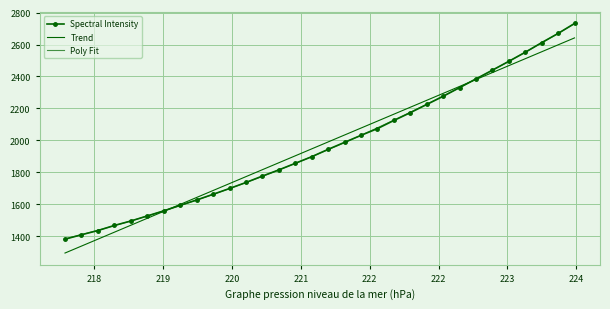

Reading left to right, transcribe all the data shown in this chart.

Spectral Intensity: 1382.8	1410.6	1436.8	1468.8	1496.5	1528.2	1560.0	1594.7	1627.9	1663.5	1699.8	1737.3	1777.6	1816.1	1857.2	1898.4	1944.7	1988.5	2032.1	2074.1	2125.1	2173.8	2225.0	2276.2	2330.5	2385.2	2439.8	2495.0	2551.5	2611.7	2669.2	2731.6
Trend: 1296.3	1339.8	1383.2	1426.6	1470.1	1513.5	1556.9	1600.3	1643.7	1687.1	1730.6	1774.0	1817.4	1860.8	1904.2	1947.5	1990.9	2034.3	2077.7	2121.0	2164.4	2207.8	2251.2	2294.5	2337.9	2381.2	2424.6	2467.9	2511.3	2554.6	2597.9	2641.2
Poly Fit: 1385.0	1411.3	1438.7	1467.2	1496.9	1527.7	1559.7	1592.8	1627.1	1662.5	1699.0	1736.7	1775.6	1815.5	1856.7	1898.9	1942.3	1986.8	2032.5	2079.3	2127.3	2176.4	2226.6	2278.0	2330.5	2384.1	2438.9	2494.8	2551.9	2610.1	2669.4	2729.9